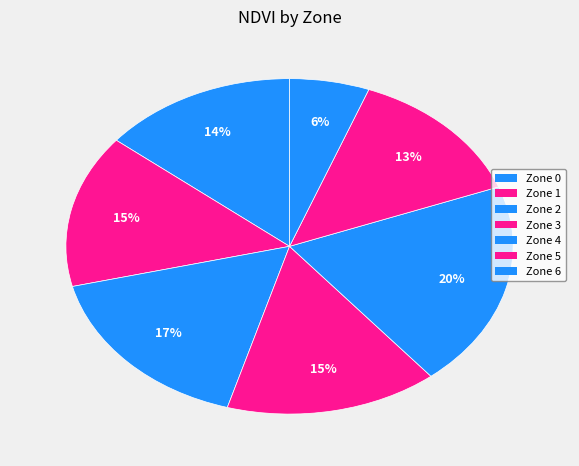

Combined, what portion of the pie is Zone 1 and Zone 2?

31.4%